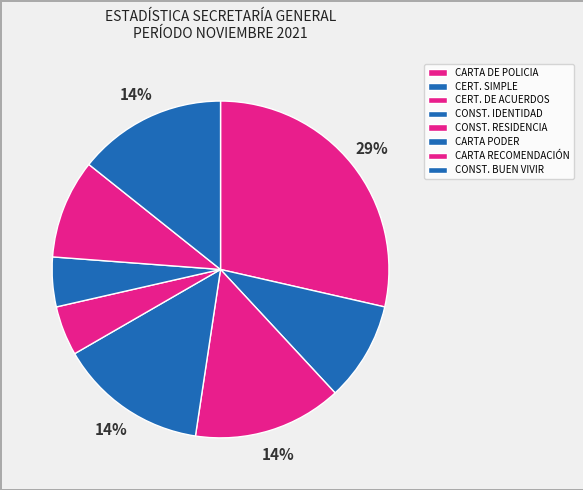

Count the number of slices in the pie.

8